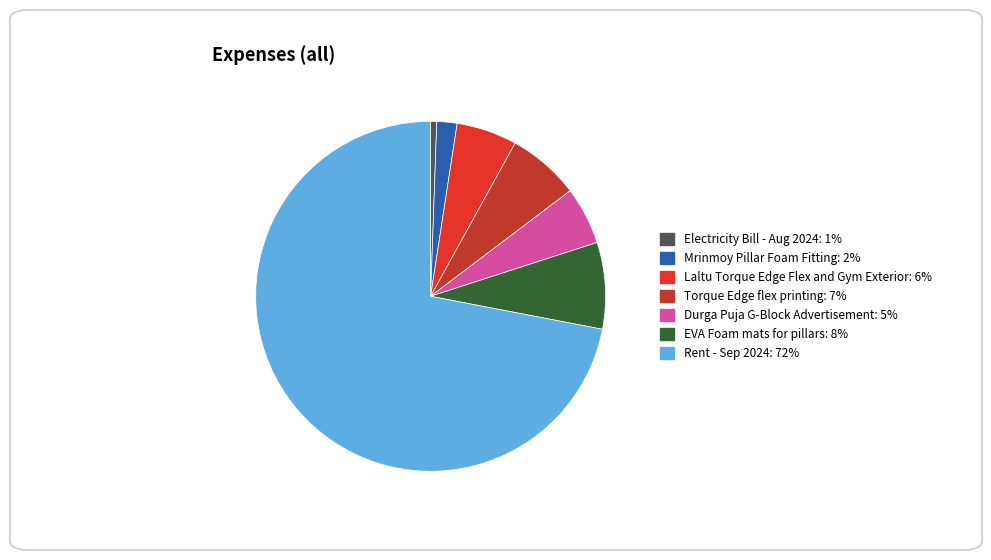

How many slices are in this pie chart?

7